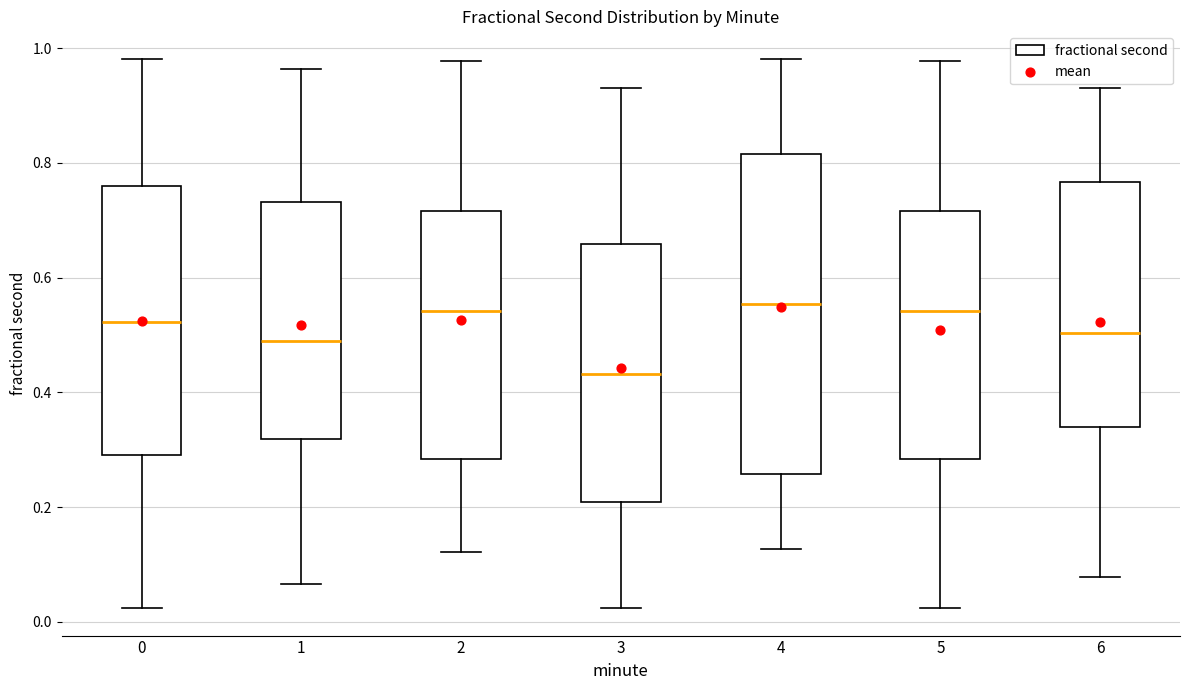

Reading left to right, read every box against the y-axis: the position of its median line, the range the box covers, and the ends of its whiskers. The values are not printed on the chart, so give them approximately, as read against the axis.

0: median 0.52, box 0.30 to 0.76, whiskers 0.02 to 0.98
1: median 0.48, box 0.32 to 0.74, whiskers 0.06 to 0.96
2: median 0.54, box 0.28 to 0.72, whiskers 0.12 to 0.98
3: median 0.44, box 0.20 to 0.66, whiskers 0.02 to 0.92
4: median 0.56, box 0.26 to 0.82, whiskers 0.12 to 0.98
5: median 0.54, box 0.28 to 0.72, whiskers 0.02 to 0.98
6: median 0.50, box 0.34 to 0.76, whiskers 0.08 to 0.92